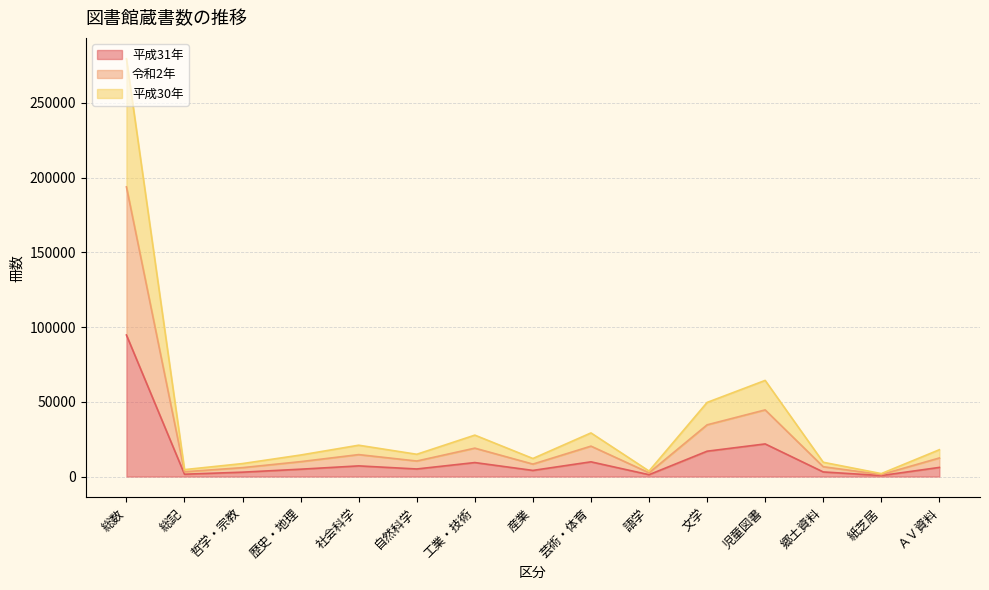

Reading left to right, list all the values displayed in this chart.

平成31年: 総数=94701	総記=1553	哲学・宗教=2922	歴史・地理=4912	社会科学=7127	自然科学=5061	工業・技術=9350	産業=4092	芸術・体育=9840	語学=1233	文学=16951	児童図書=21820	郷土資料=3078	紙芝居=659	ＡＶ資料=6103
令和2年: 総数=193820	総記=3187	哲学・宗教=5961	歴史・地理=9963	社会科学=14680	自然科学=10382	工業・技術=18996	産業=8323	芸術・体育=20340	語学=2498	文学=34594	児童図書=44588	郷土資料=6569	紙芝居=1320	ＡＶ資料=12419
平成30年: 総数=279536	総記=4624	哲学・宗教=8679	歴史・地理=14401	社会科学=20957	自然科学=14894	工業・技術=27704	産業=12067	芸術・体育=29185	語学=3672	文学=49583	児童図書=64319	郷土資料=9549	紙芝居=1962	ＡＶ資料=17940